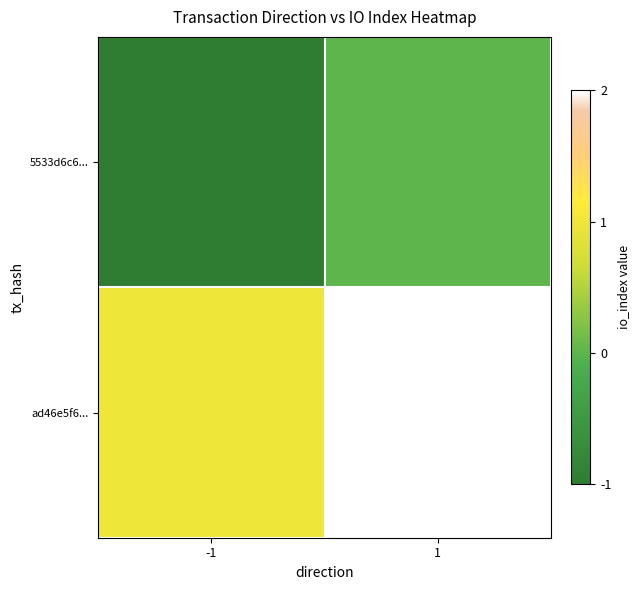

Rank the series by their maximum value, from highest to lowest.

ad46e5f6..., 5533d6c6...